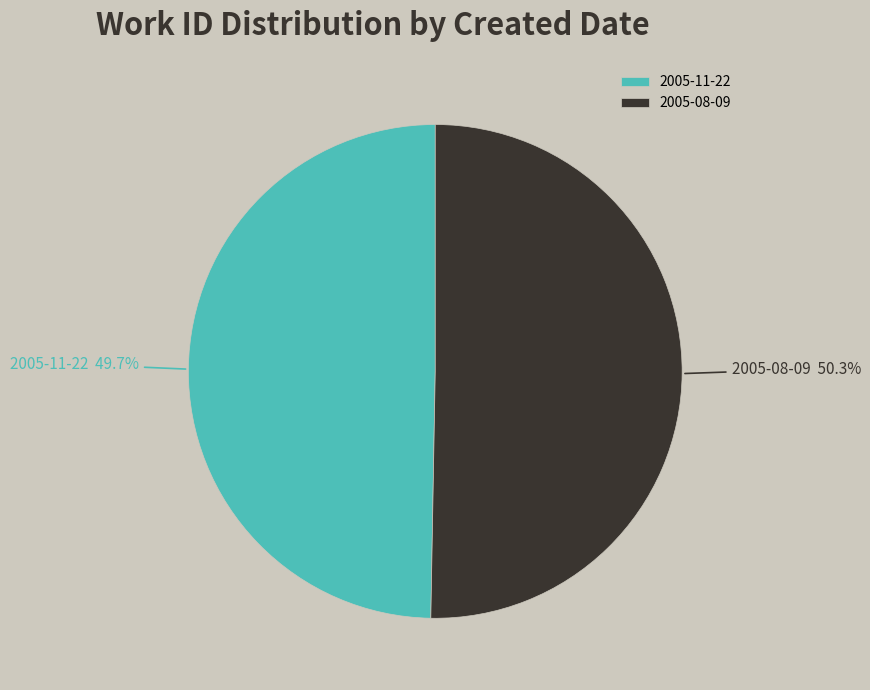

True or false: 2005-08-09 accounts for 41% of the total.

False